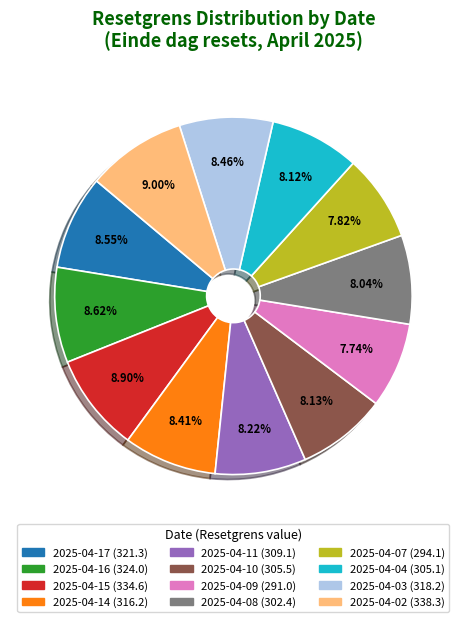

To the nearest percent, what is the difference between the largest and smallest slice percentages?

1%